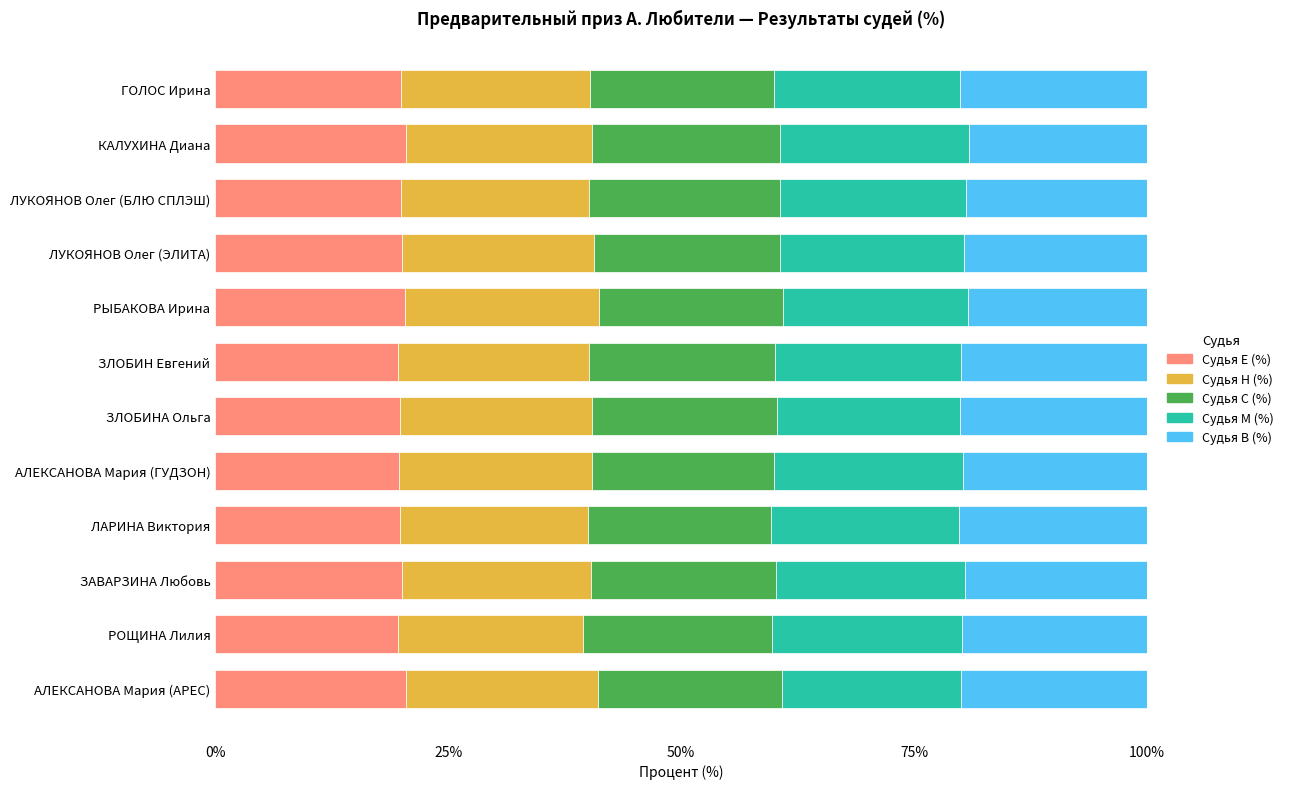

What is the total value across all series at РЫБАКОВА Ирина?

100.0